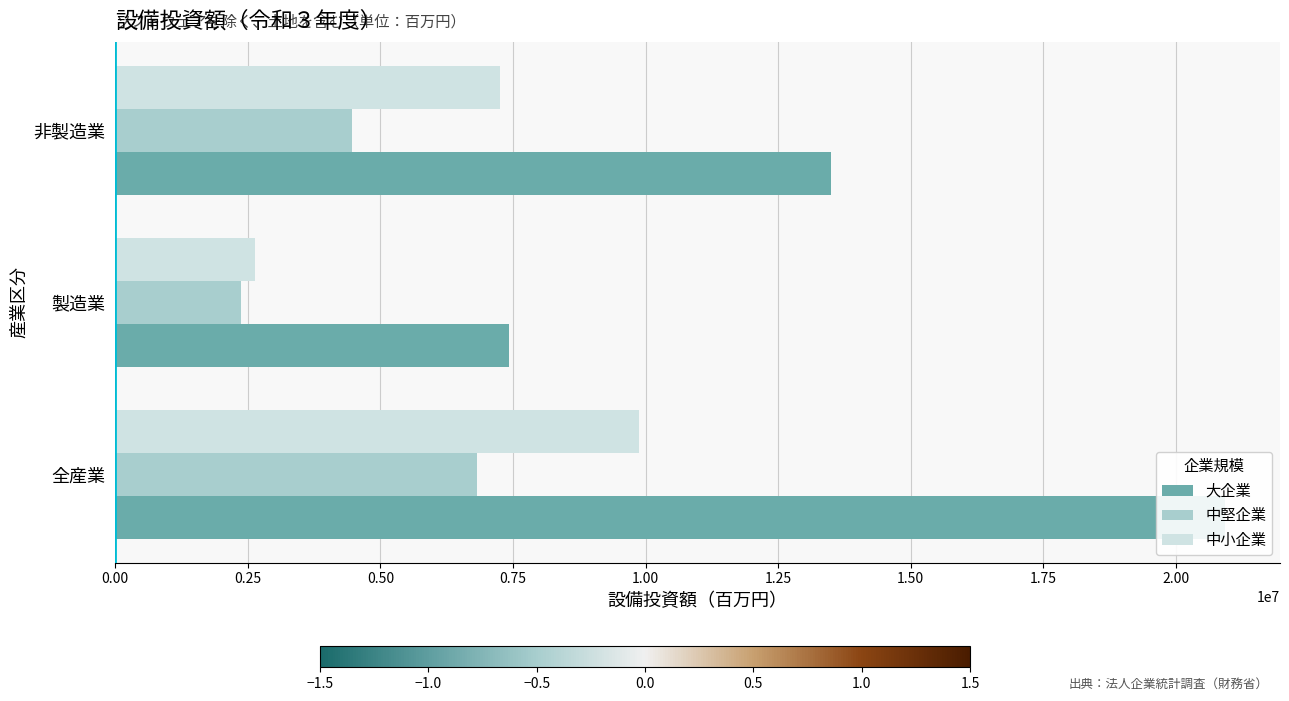

How many 大企業 values are between 7418338 and 20919293?

3